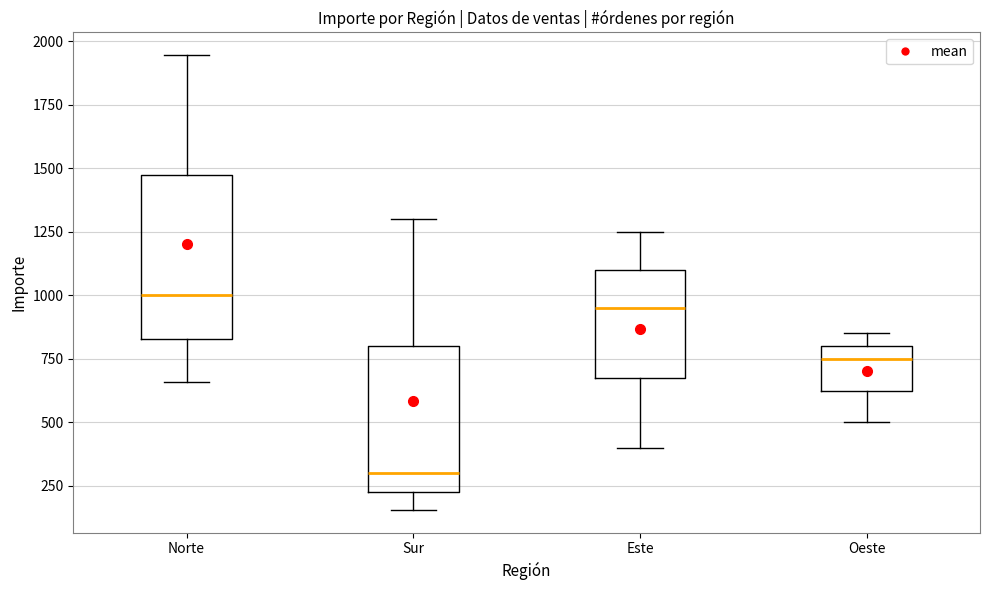

Which box's median line is the lowest?

Sur